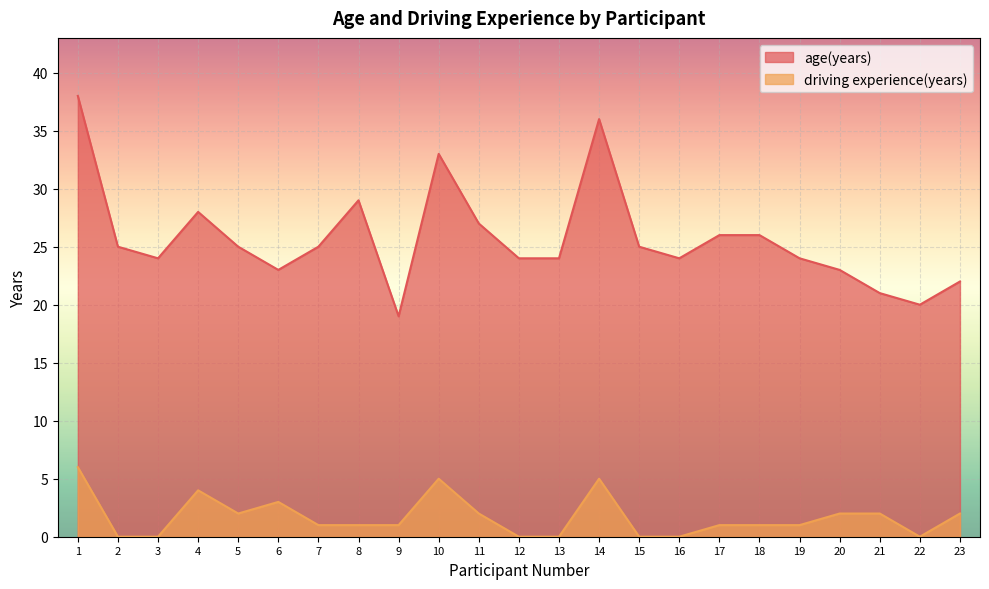

Where does the age(years) series first go above 25?

1